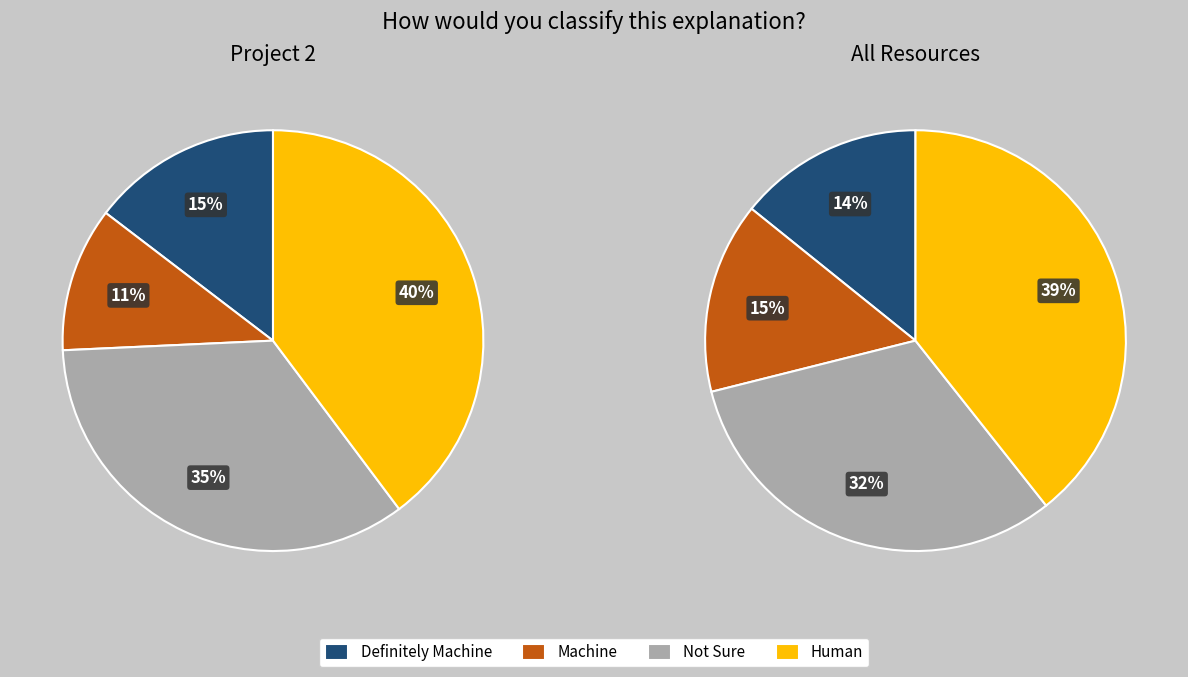

Combined, do 34 and 5 account for over 50%?

No